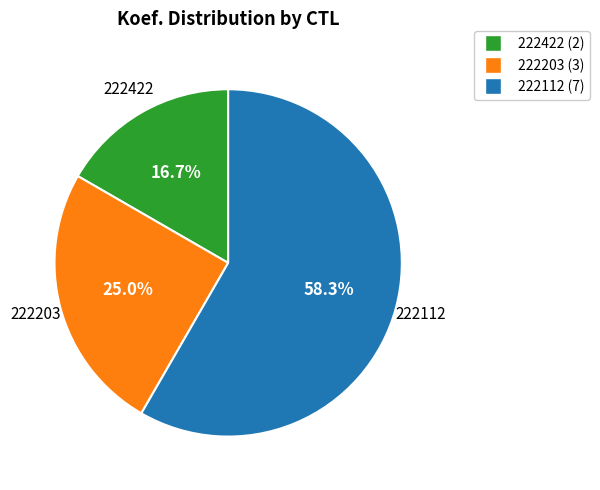

Which slice is the largest?

222112